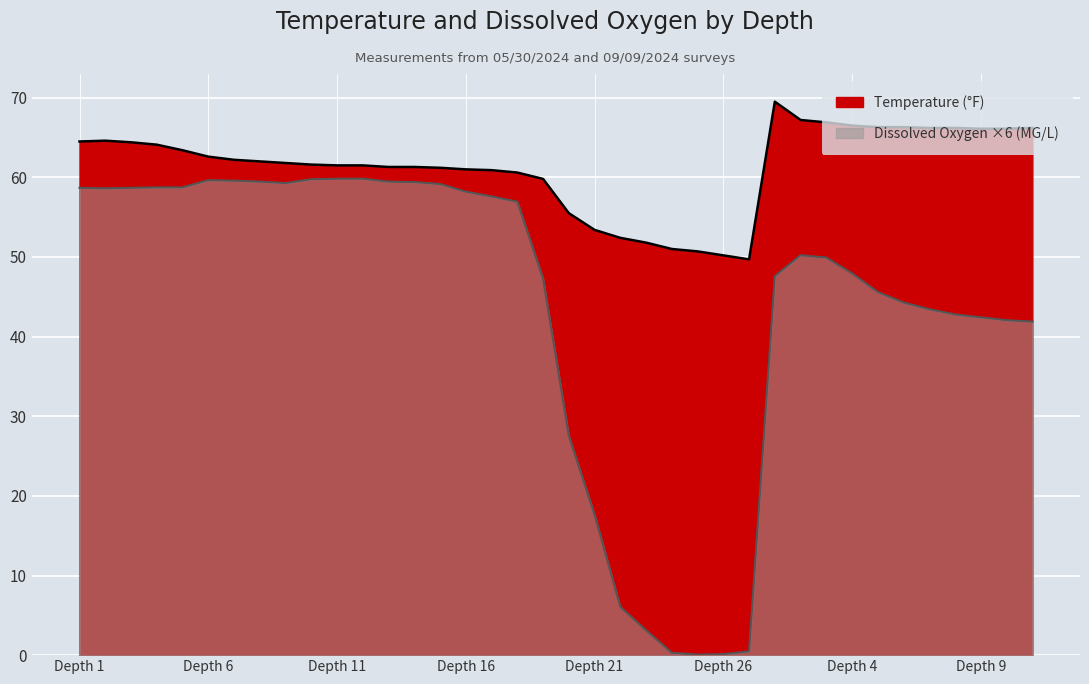

What is the label of the 16th point from the left?

Depth 16